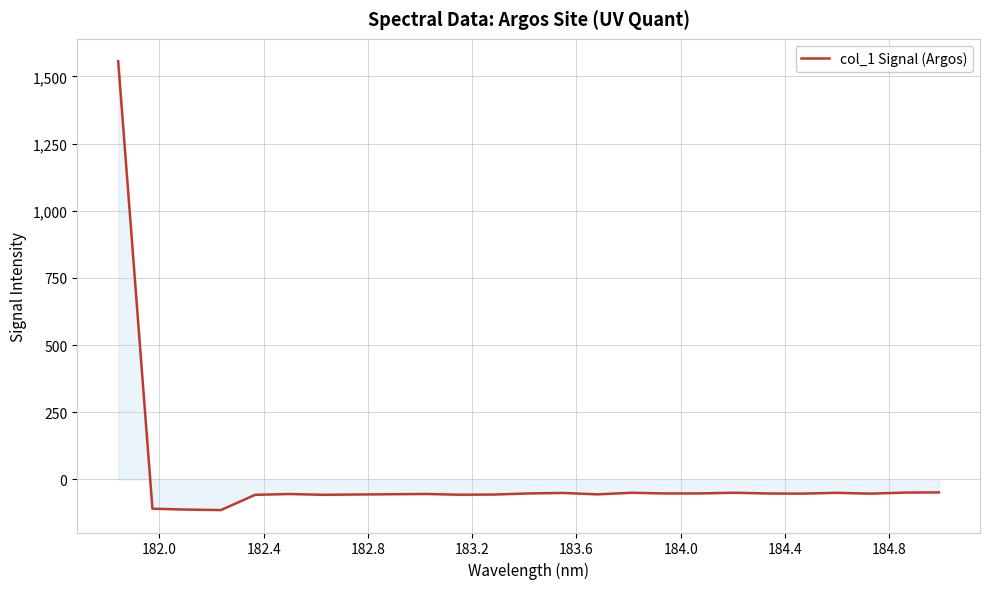

What is the maximum value shown in the chart?

1556.6